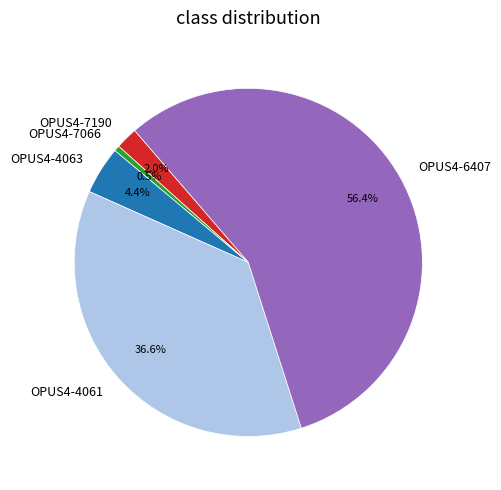

How many segments does this pie chart have?

5